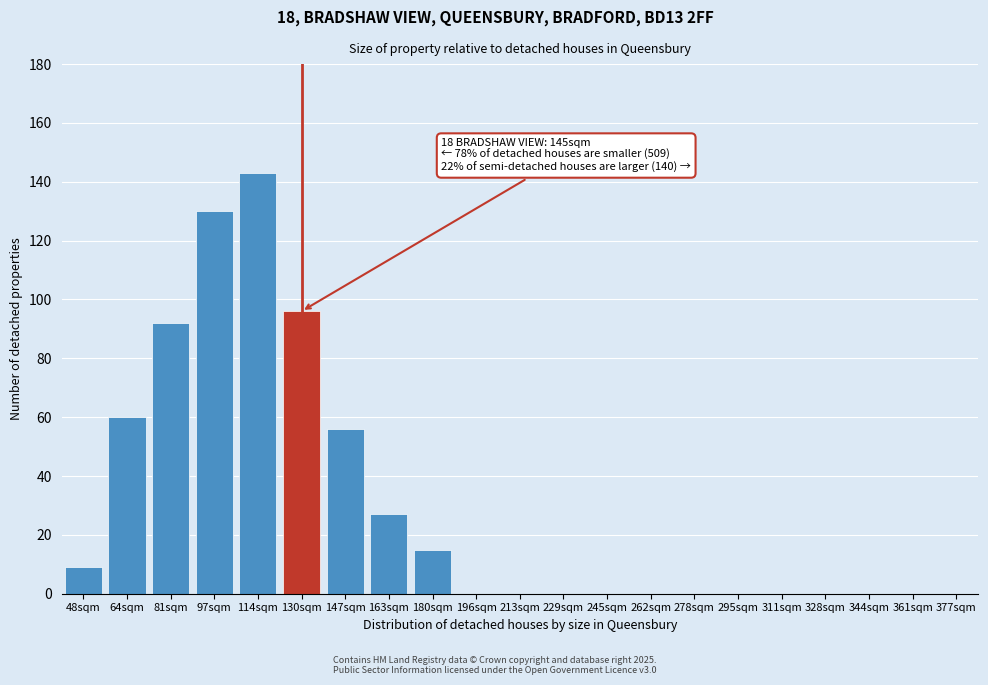

Reading right to left, transcribe all the data shown in this chart.

377sqm=0	361sqm=0	344sqm=0	328sqm=0	311sqm=0	295sqm=0	278sqm=0	262sqm=0	245sqm=0	229sqm=0	213sqm=0	196sqm=0	180sqm=15	163sqm=27	147sqm=56	130sqm=96	114sqm=143	97sqm=130	81sqm=92	64sqm=60	48sqm=9